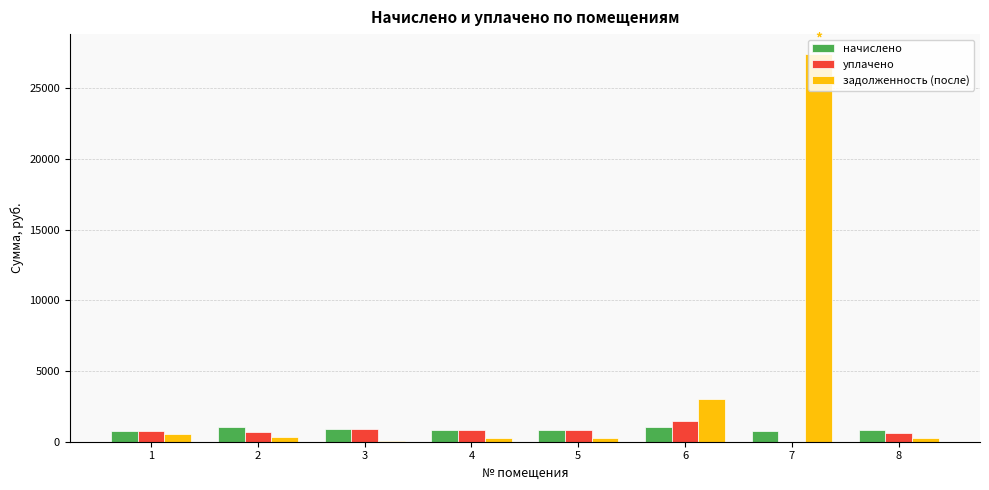

At which category is the sum across all series the highest?

7